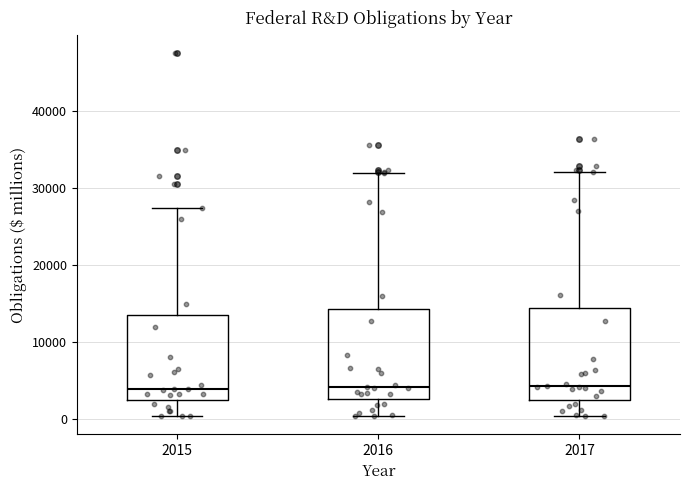

Where does the lower whisker of the box at x = 2017 end on the y-axis? The values are not printed on the chart, so give them approximately, as read against the axis.

0